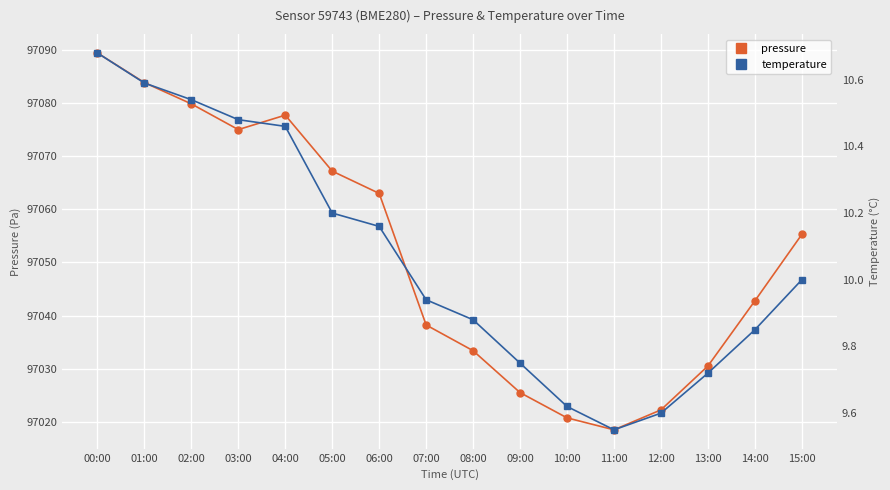

List the labels in order of temperature value, largest first.

00:00, 01:00, 02:00, 03:00, 04:00, 05:00, 06:00, 15:00, 07:00, 08:00, 14:00, 09:00, 13:00, 10:00, 12:00, 11:00